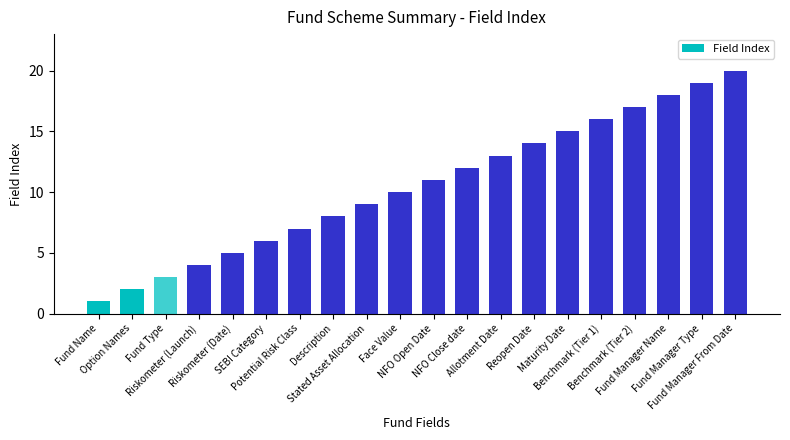

What is the difference between the second highest and minimum values?

18